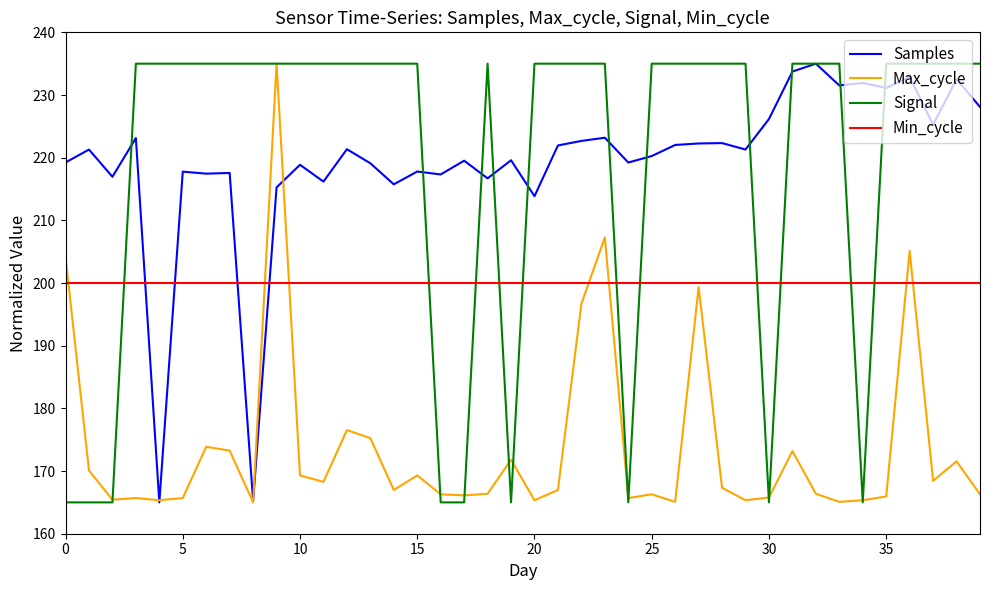

What is the highest value of the Max_cycle series?

235.0